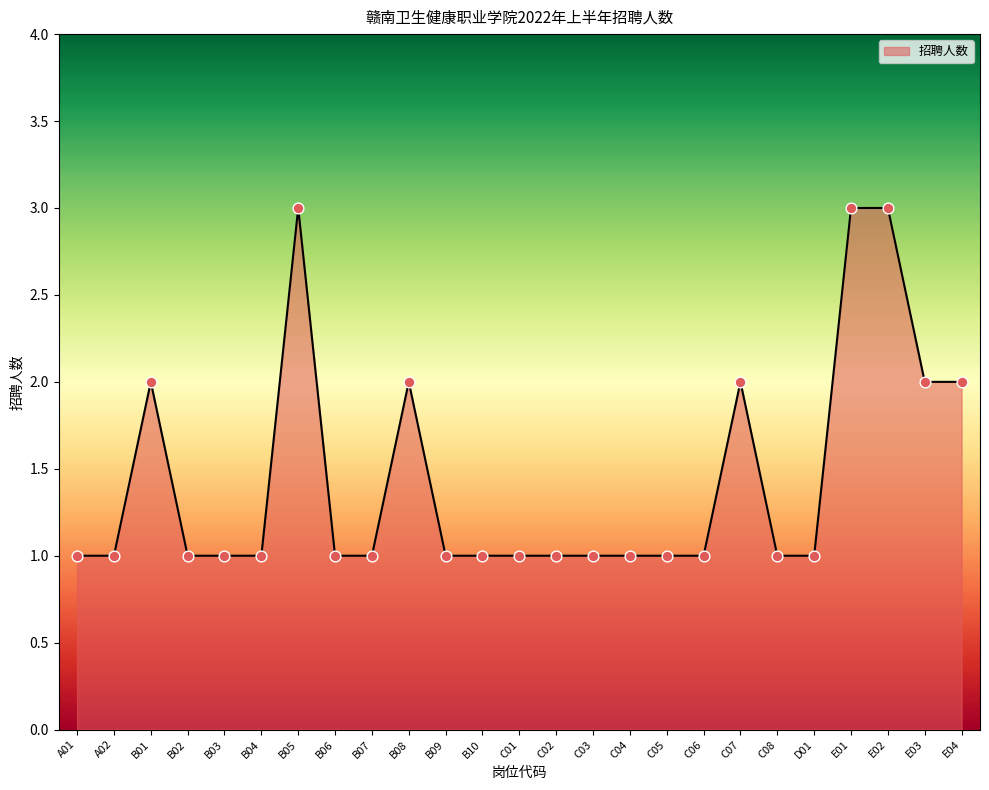

Approximately how many times larger is the value at B01 compared to C02?

2.0